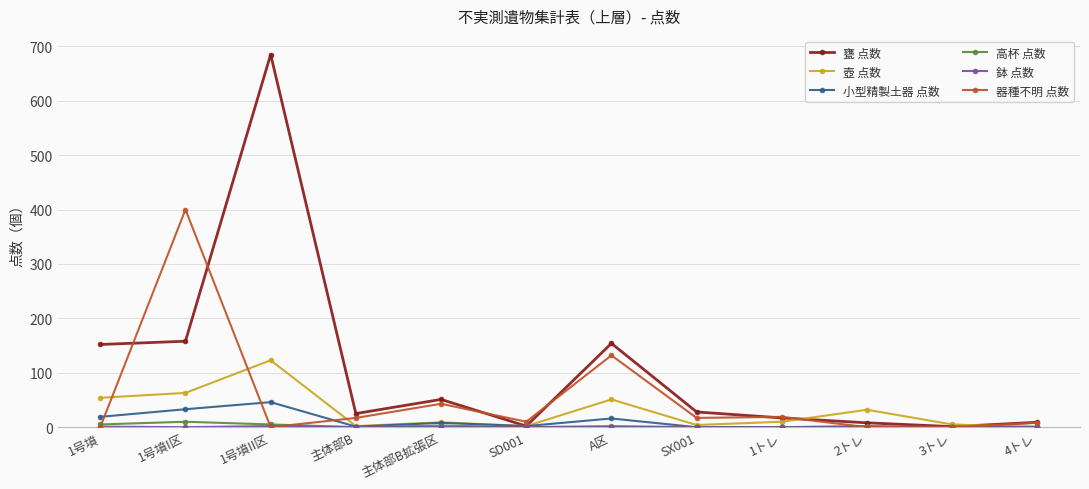

At which category is the sum across all series the highest?

1号墳II区